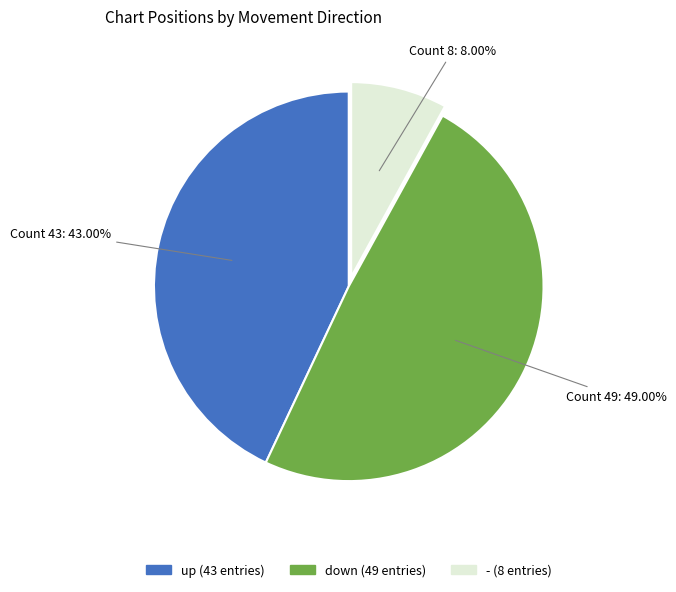

What is the largest slice in the pie chart?

down